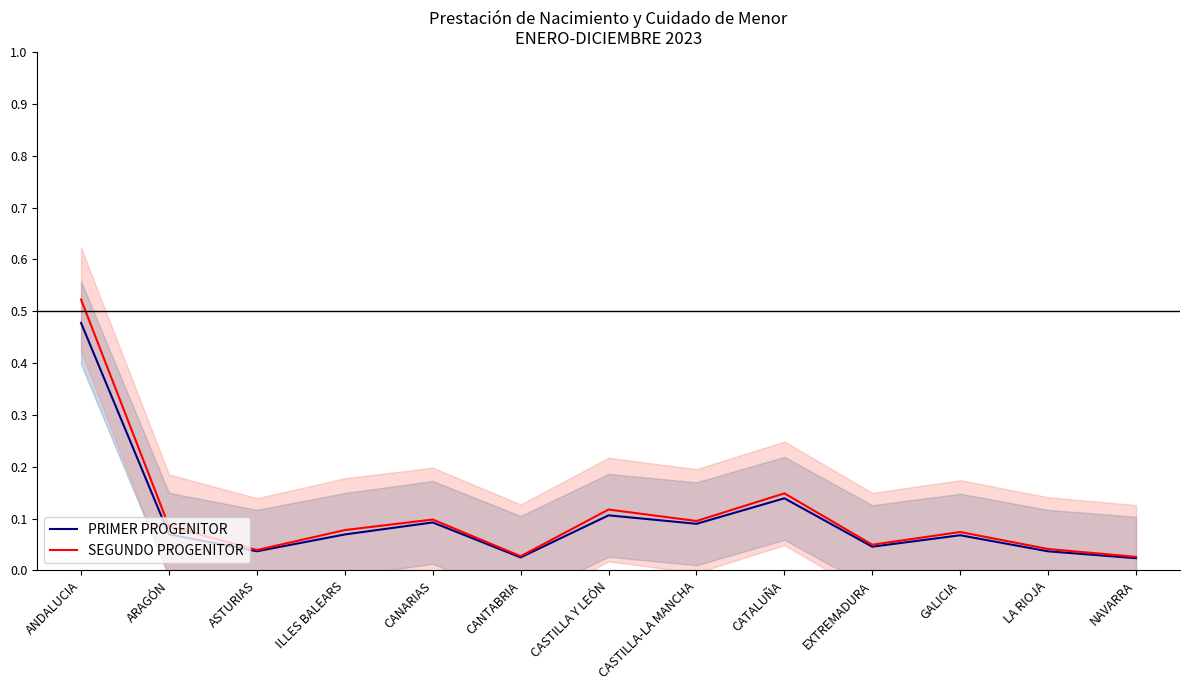

The SEGUNDO PROGENITOR series shows 0.9 at ANDALUCIA. True or false?

False